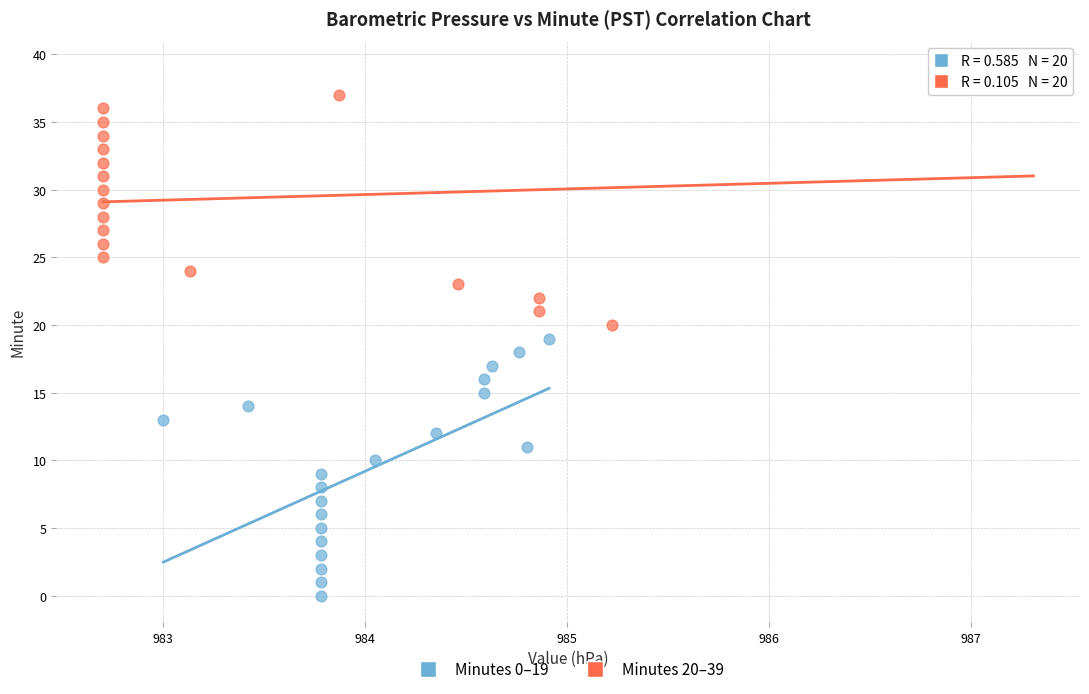

Which series contains the highest Y value?

Minutes 20–39